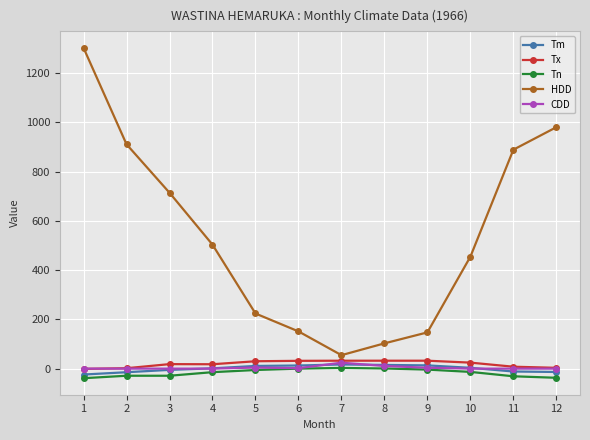

How many distinct data groups are displayed?

5